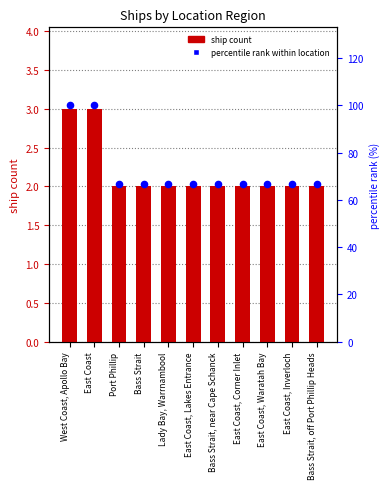

What are all the series names shown in the legend?

ship count, percentile rank within location